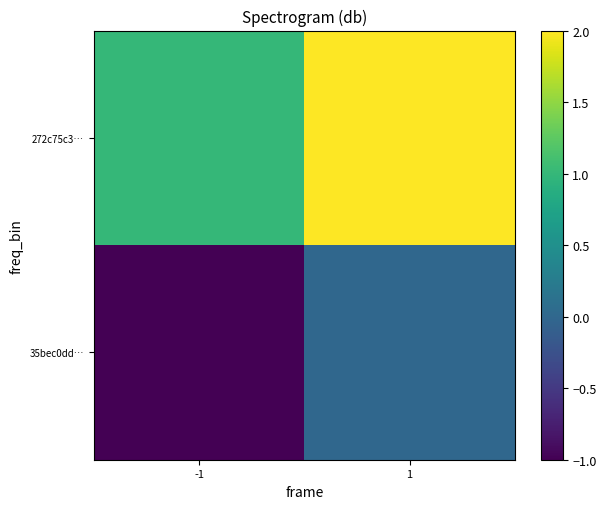

Reading right to left, extract all data points from this chart.

35bec0dd…: 1=0	-1=-1
272c75c3…: 1=2	-1=1